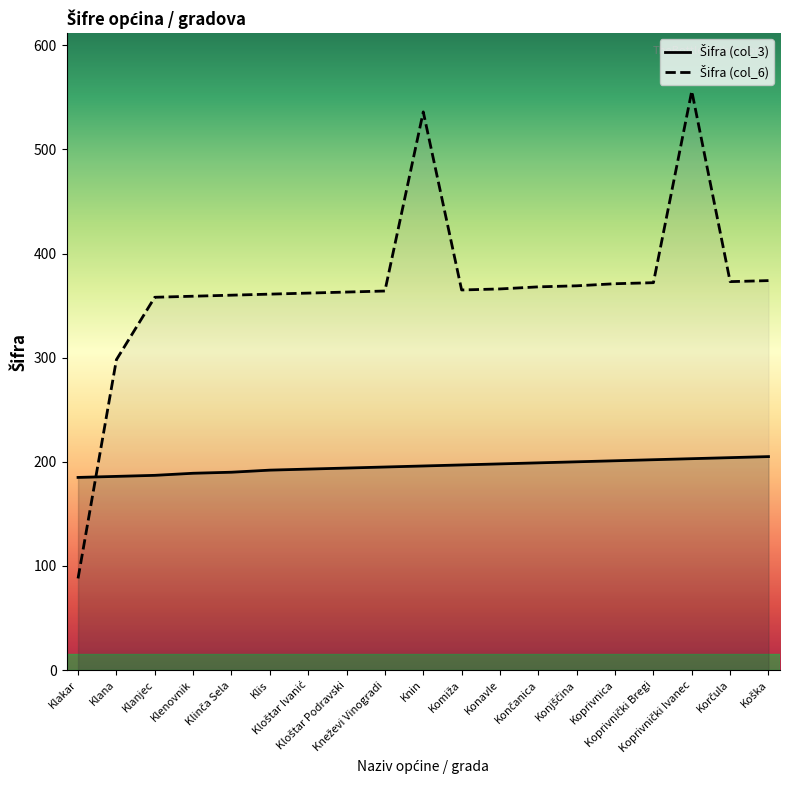

At which category is the sum across all series the highest?

Koprivnički Ivanec